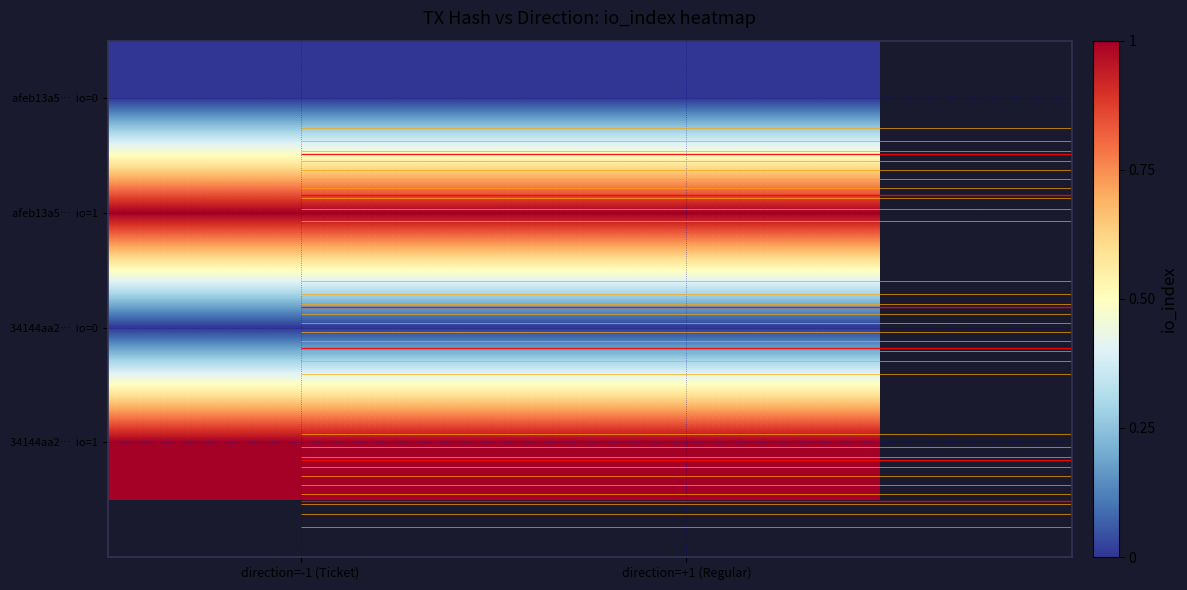

What is the total value across all series at direction=+1 (Regular)?

2